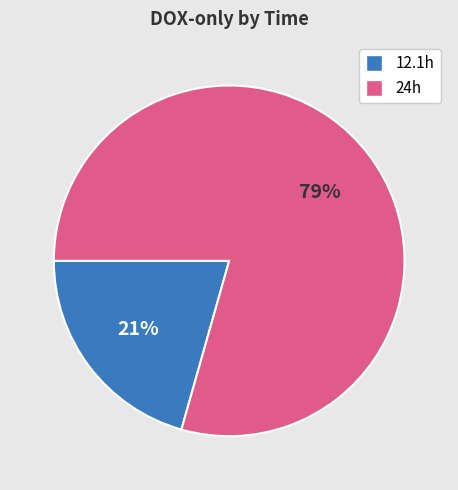

Is there a majority slice in this chart?

Yes